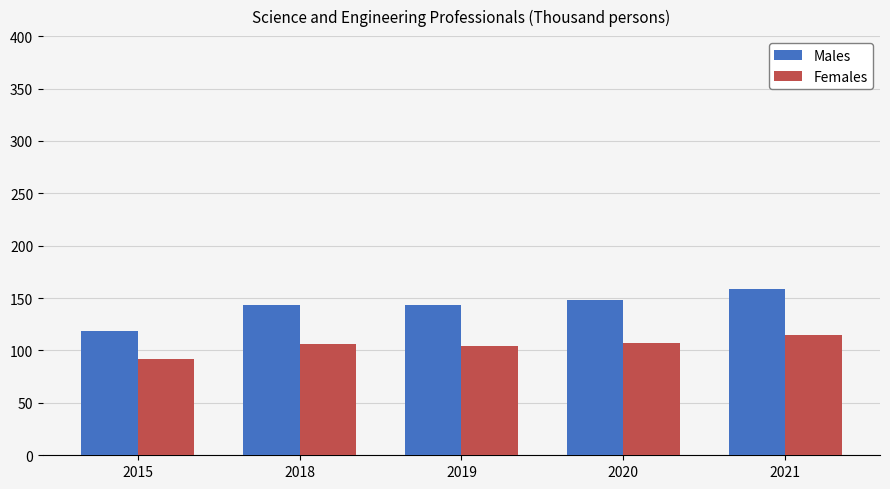

The Males series shows 143.7 at 2019. True or false?

True